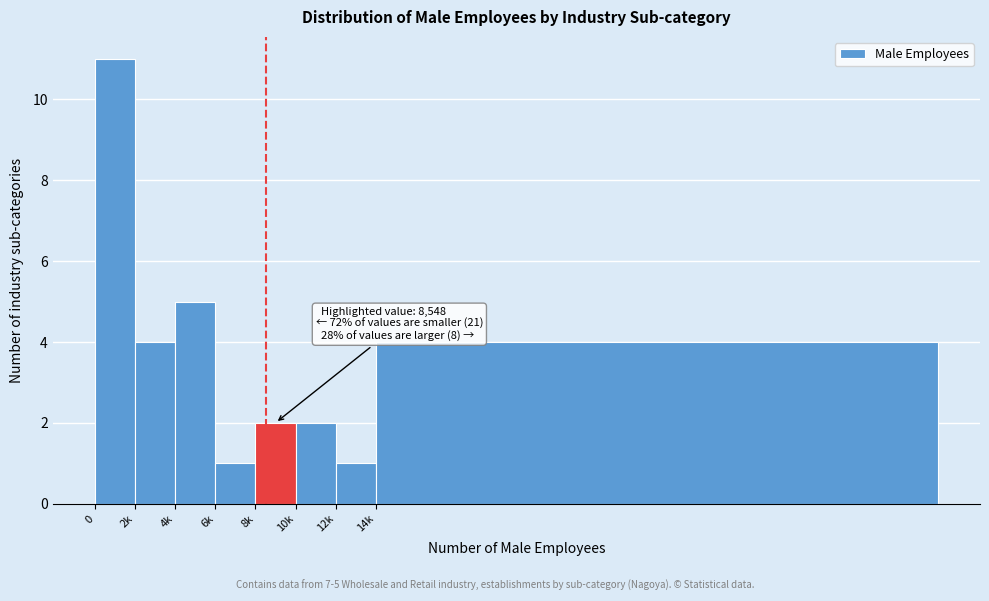

Reading right to left, what are all the values shown in this chart?

4	1	2	2	1	5	4	11